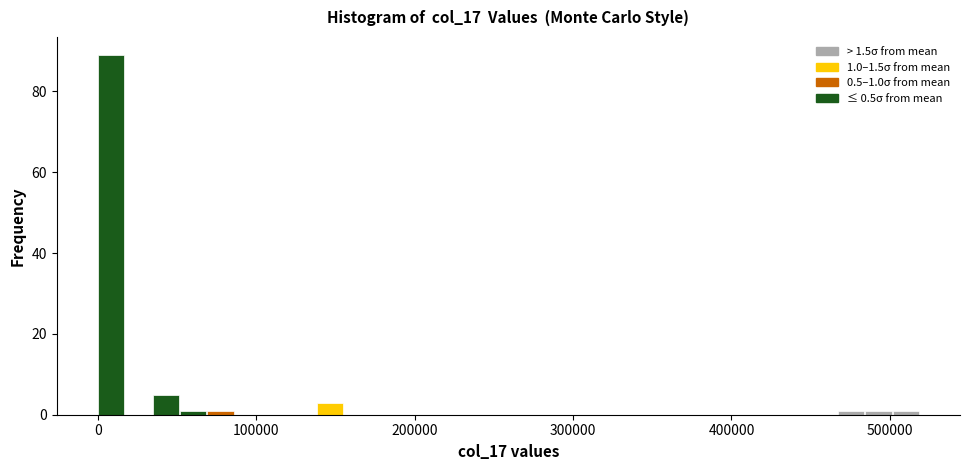

Around what value on the x-axis is the tallest bar? Give the approximate position of its centre, as read against the axis.

10000